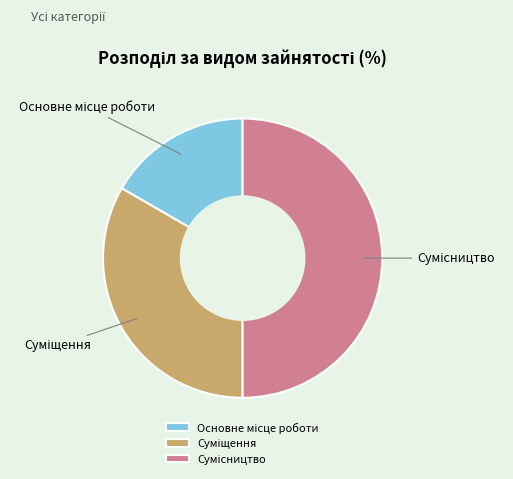

Count the number of slices in the pie.

3